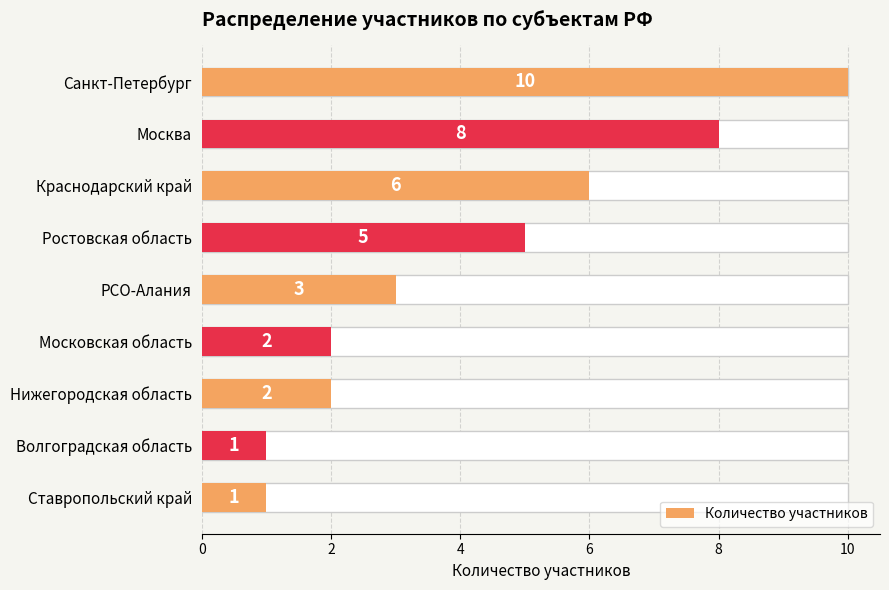

Is it true that the value at Нижегородская область is 1?

False